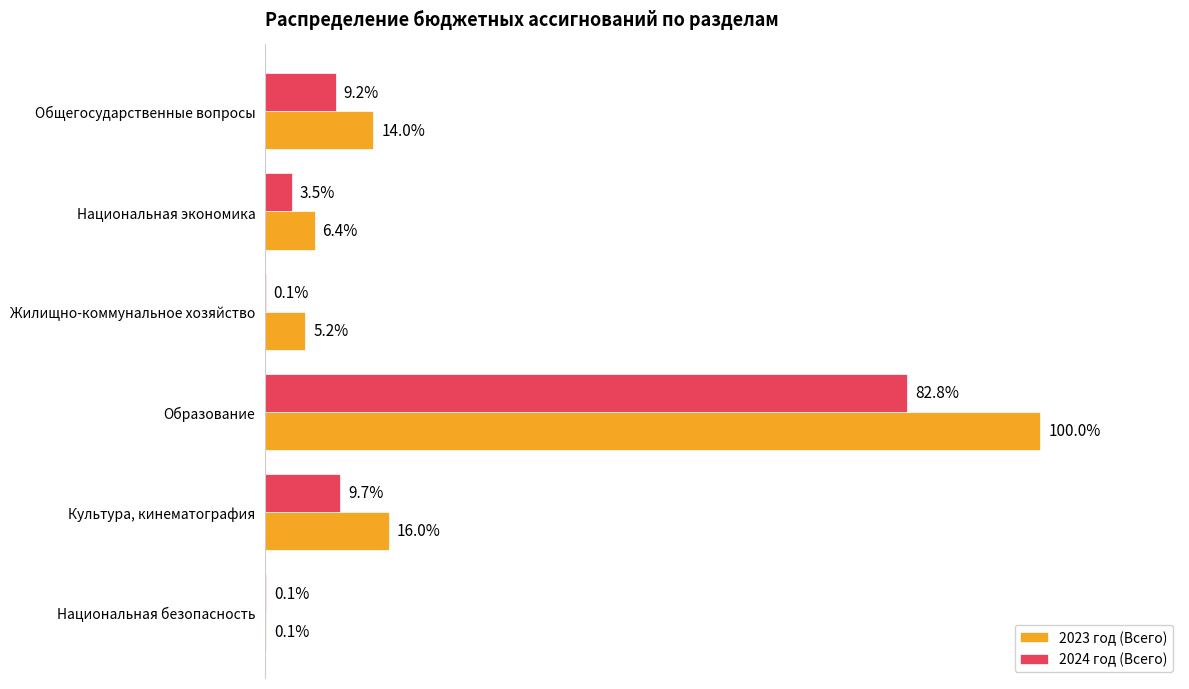

What are all the series names shown in the legend?

2023 год (Всего), 2024 год (Всего)